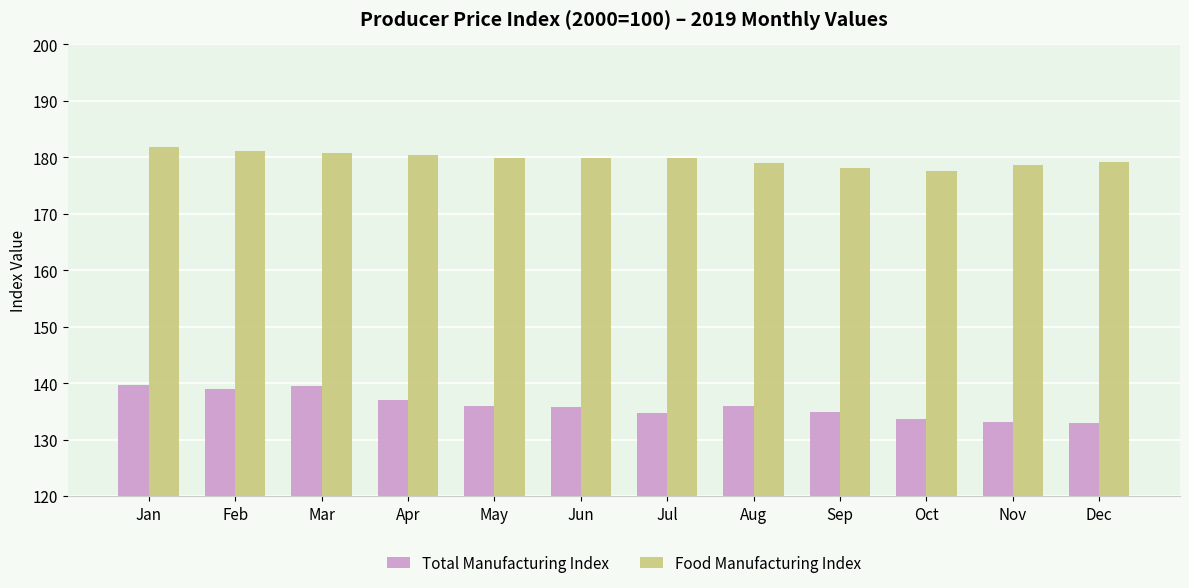

Does the chart contain stacked bars?

No